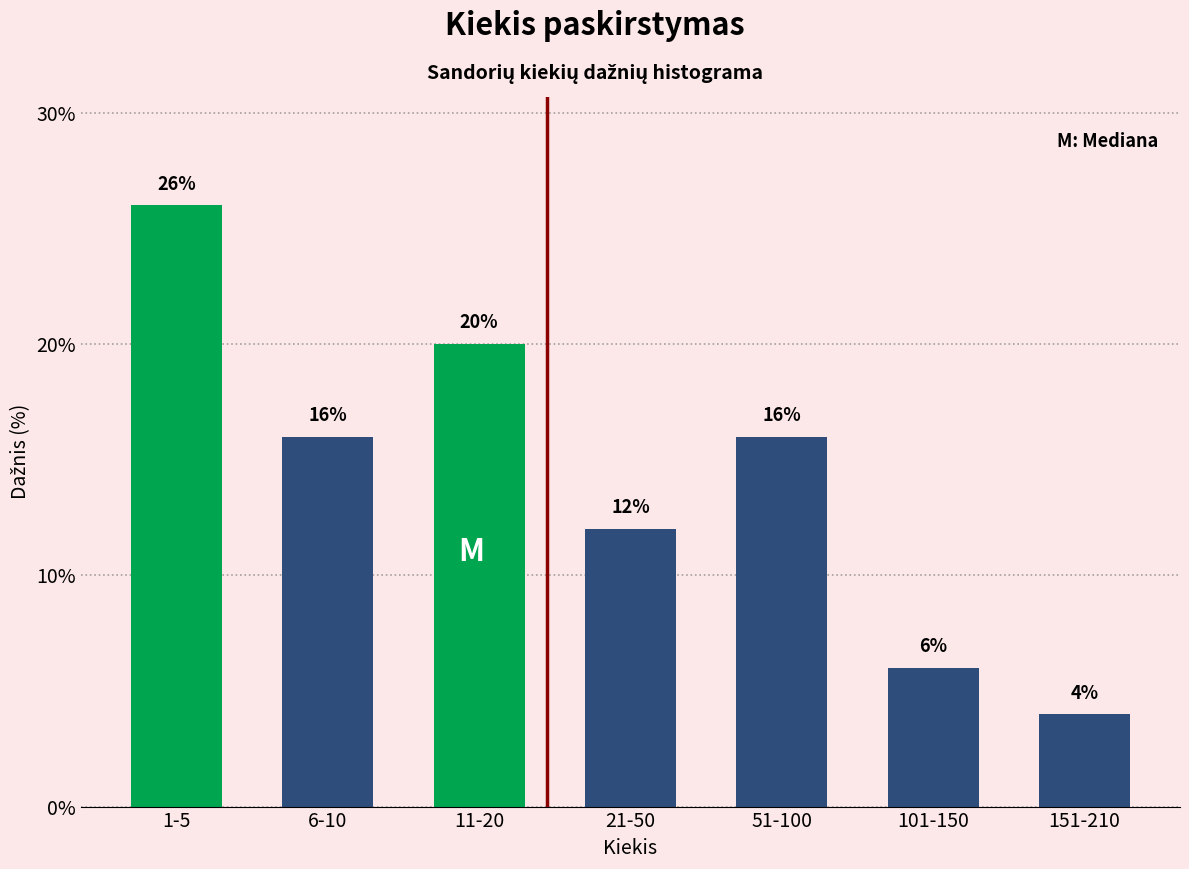

Reading left to right, list all the values displayed in this chart.

1-5=26	6-10=16	11-20=20	21-50=12	51-100=16	101-150=6	151-210=4